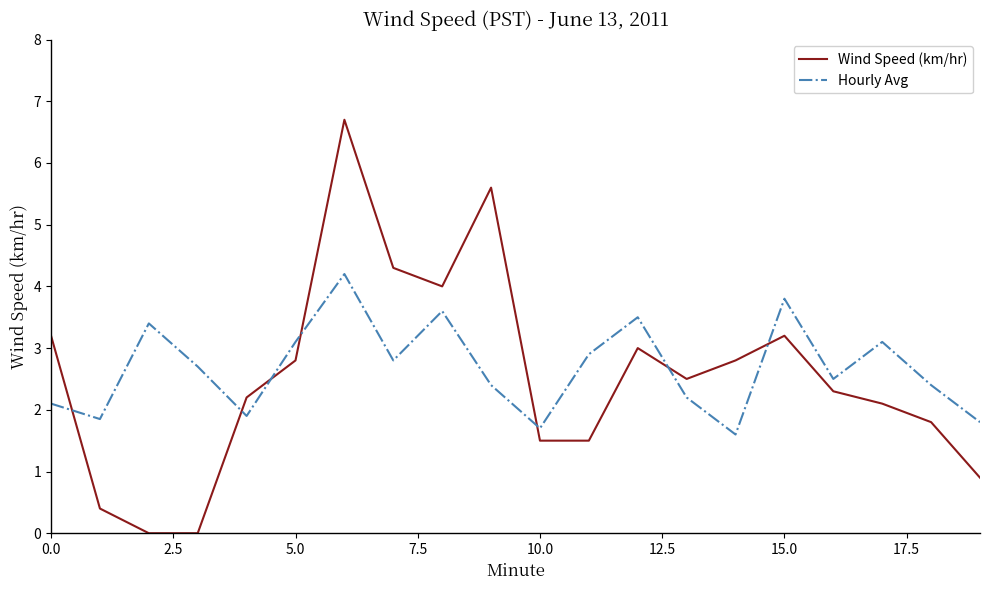

What are all the series names shown in the legend?

Wind Speed (km/hr), Hourly Avg